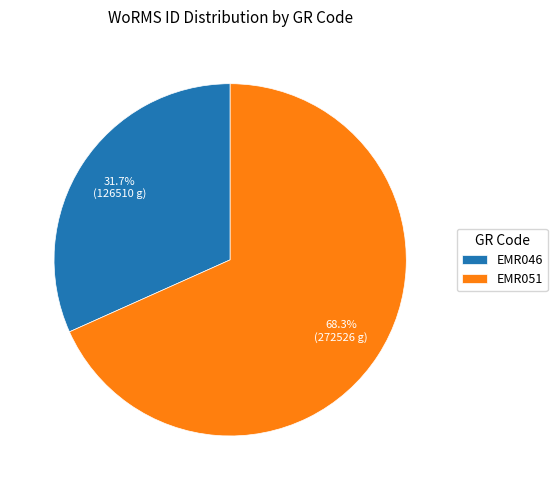

Count the number of slices in the pie.

2